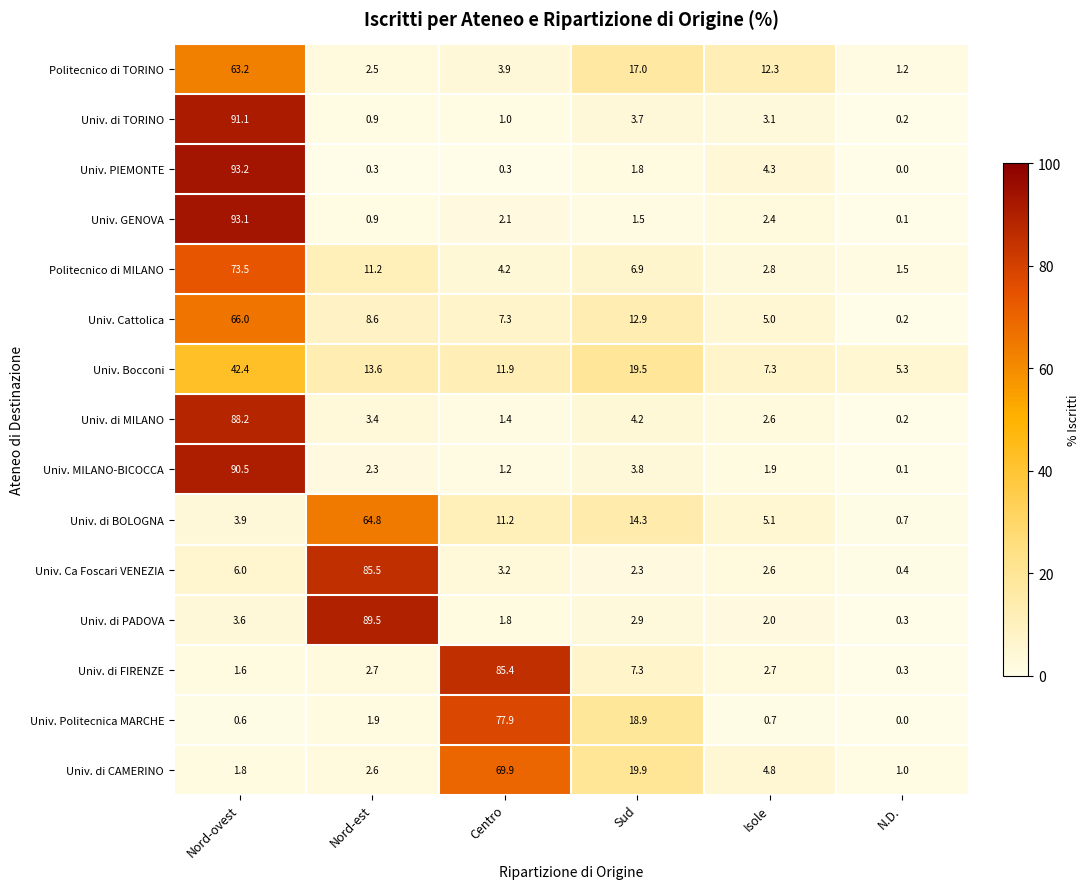

True or false: Politecnico di TORINO has a value of 17.0 at Sud.

True